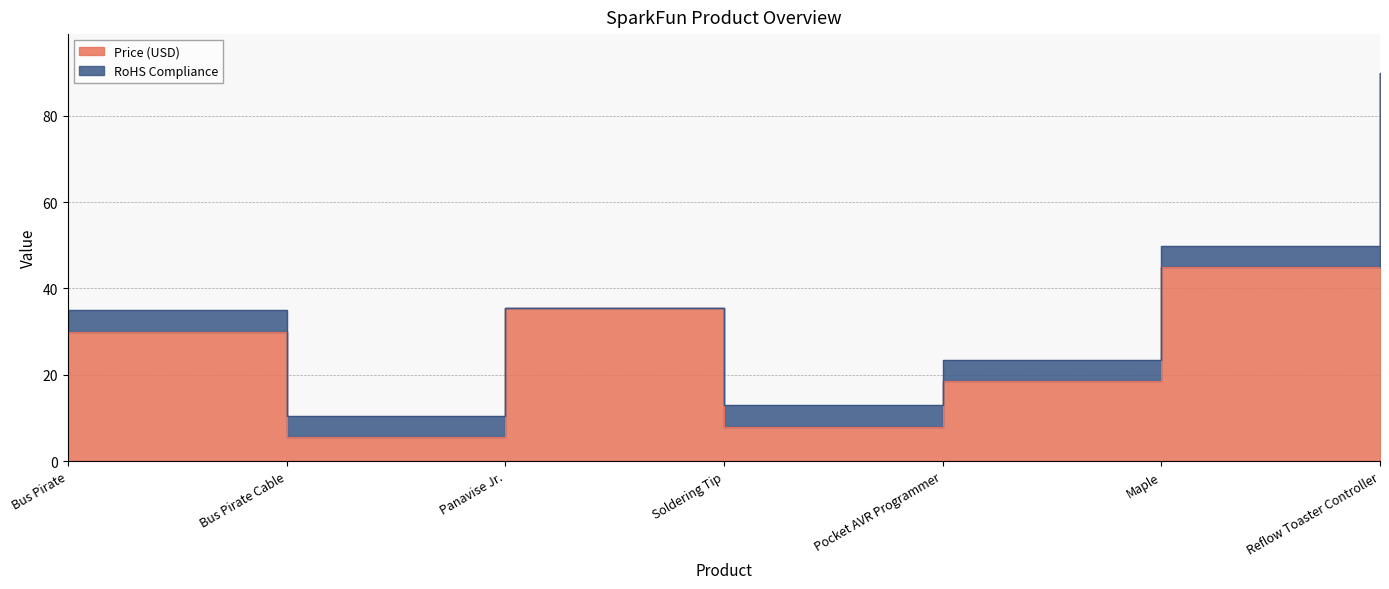

What is the difference between the values at Reflow Toaster Controller and Maple?

45.0